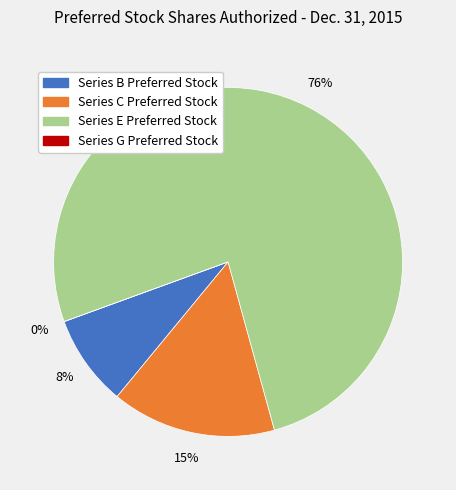

True or false: Series G Preferred Stock accounts for 1% of the total.

False